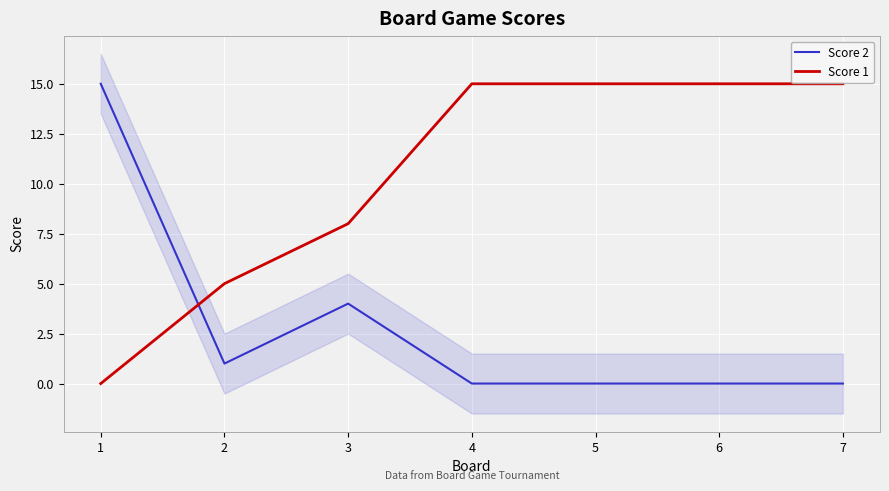

Which series has the largest total across all categories?

Score 1